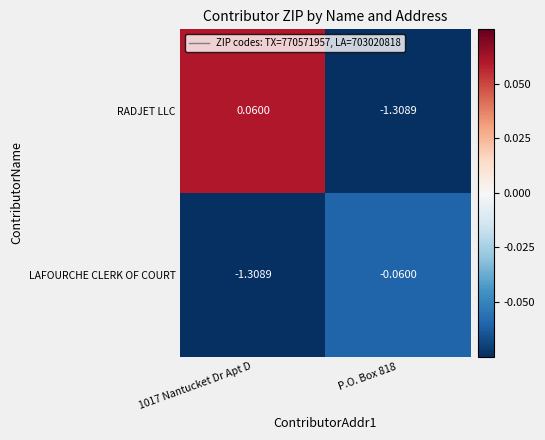

Which series changed the most between 1017 Nantucket Dr Apt D and P.O. Box 818?

RADJET LLC